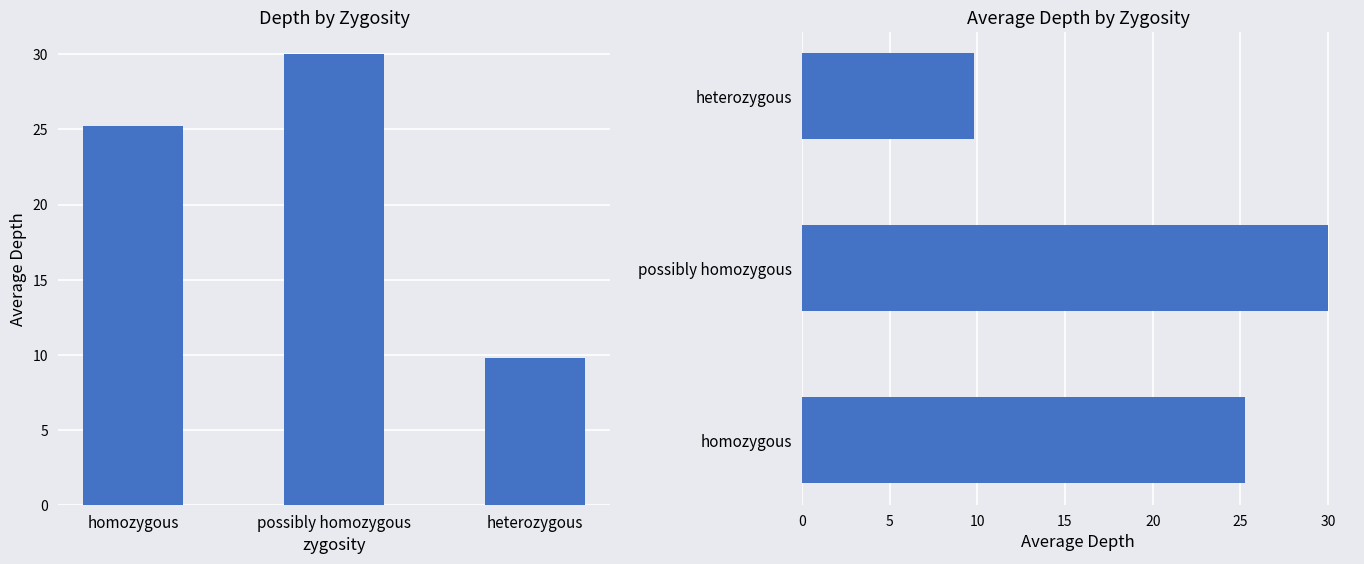

What is the approximate value at possibly homozygous?

30.0